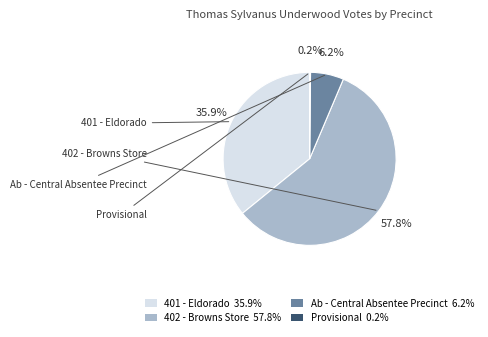

To the nearest percent, what is the combined percentage of Provisional and Ab - Central Absentee Precinct?

6%